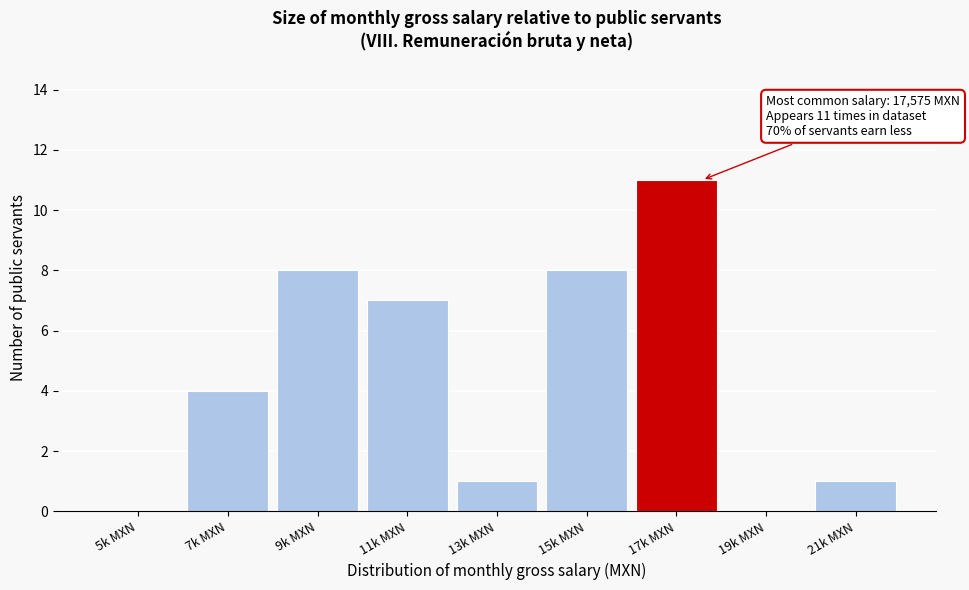

Reading left to right, what are all the values shown in this chart?

5k MXN=0	7k MXN=4	9k MXN=8	11k MXN=7	13k MXN=1	15k MXN=8	17k MXN=11	19k MXN=0	21k MXN=1